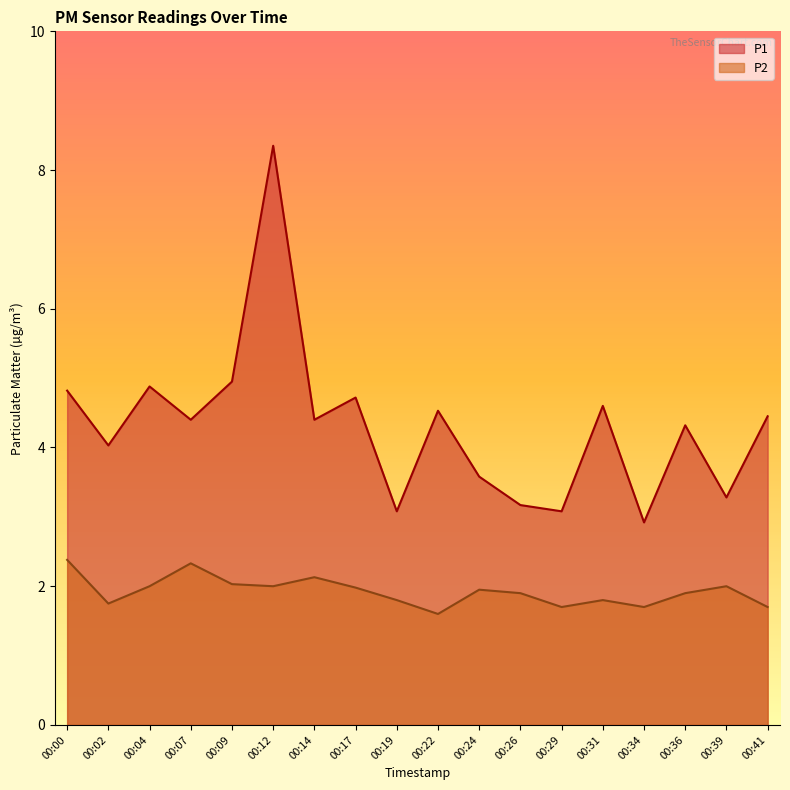

Reading right to left, what are all the values shown in this chart?

P1: 00:41=4.5	00:39=3.3	00:36=4.3	00:34=2.9	00:31=4.6	00:29=3.1	00:26=3.2	00:24=3.6	00:22=4.5	00:19=3.1	00:17=4.7	00:14=4.4	00:12=8.3	00:09=5.0	00:07=4.4	00:04=4.9	00:02=4.0	00:00=4.8
P2: 00:41=1.7	00:39=2.0	00:36=1.9	00:34=1.7	00:31=1.8	00:29=1.7	00:26=1.9	00:24=1.9	00:22=1.6	00:19=1.8	00:17=2.0	00:14=2.1	00:12=2.0	00:09=2.0	00:07=2.3	00:04=2.0	00:02=1.8	00:00=2.4